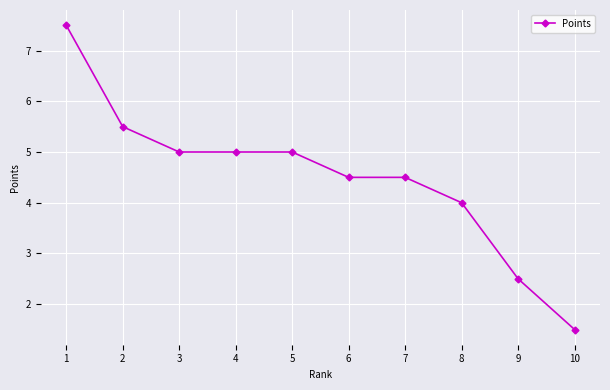

How many data points are less than 5?

5